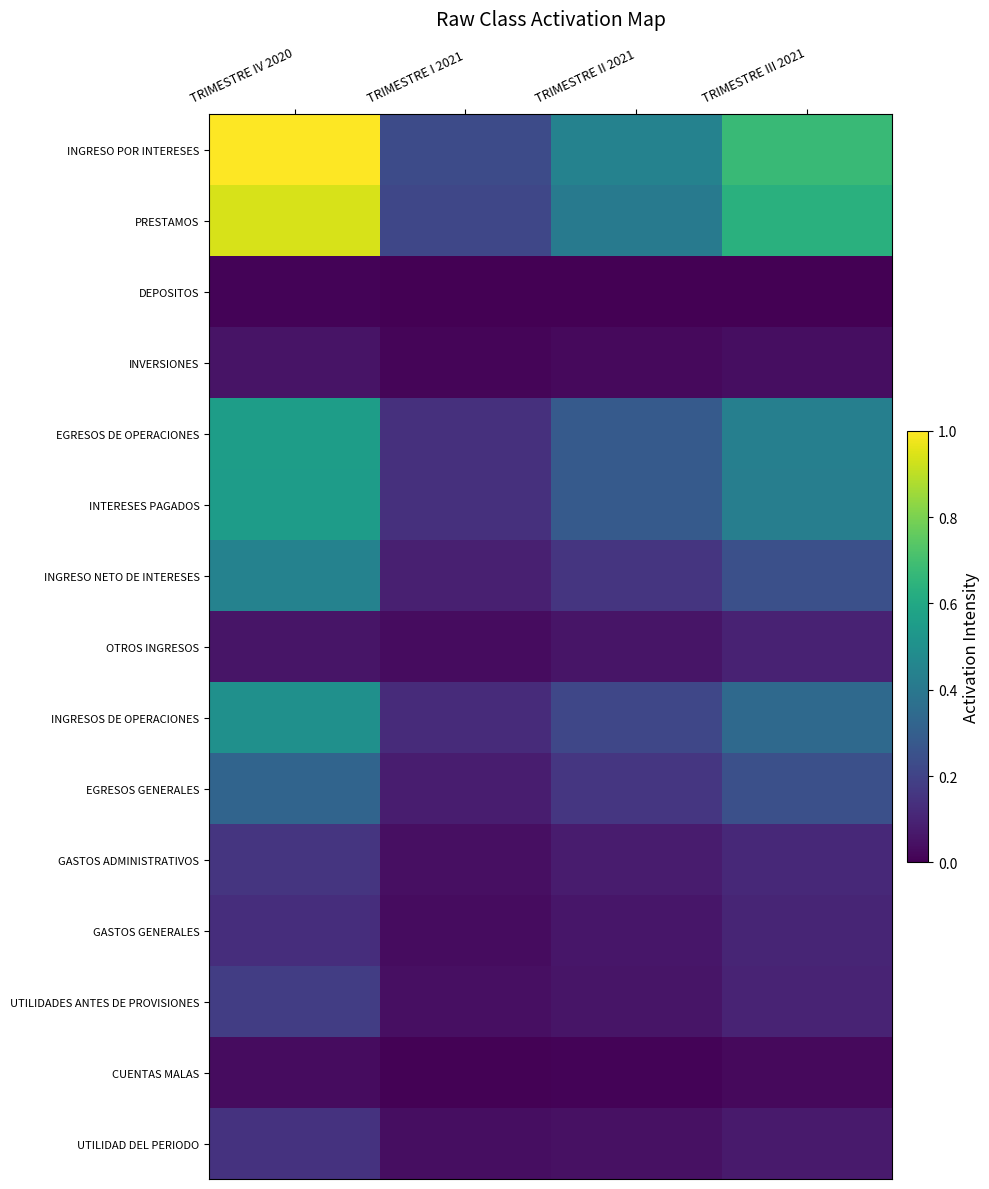

Reading left to right, transcribe all the data shown in this chart.

INGRESO POR INTERESES: TRIMESTRE IV 2020=1.0	TRIMESTRE I 2021=0.2	TRIMESTRE II 2021=0.4	TRIMESTRE III 2021=0.7
PRESTAMOS: TRIMESTRE IV 2020=0.9	TRIMESTRE I 2021=0.2	TRIMESTRE II 2021=0.4	TRIMESTRE III 2021=0.6
DEPOSITOS: TRIMESTRE IV 2020=0.0	TRIMESTRE I 2021=0.0	TRIMESTRE II 2021=0.0	TRIMESTRE III 2021=0.0
INVERSIONES: TRIMESTRE IV 2020=0.1	TRIMESTRE I 2021=0.0	TRIMESTRE II 2021=0.0	TRIMESTRE III 2021=0.0
EGRESOS DE OPERACIONES: TRIMESTRE IV 2020=0.6	TRIMESTRE I 2021=0.1	TRIMESTRE II 2021=0.3	TRIMESTRE III 2021=0.4
INTERESES PAGADOS: TRIMESTRE IV 2020=0.6	TRIMESTRE I 2021=0.1	TRIMESTRE II 2021=0.3	TRIMESTRE III 2021=0.4
INGRESO NETO DE INTERESES: TRIMESTRE IV 2020=0.4	TRIMESTRE I 2021=0.1	TRIMESTRE II 2021=0.2	TRIMESTRE III 2021=0.2
OTROS INGRESOS: TRIMESTRE IV 2020=0.1	TRIMESTRE I 2021=0.0	TRIMESTRE II 2021=0.1	TRIMESTRE III 2021=0.1
INGRESOS DE OPERACIONES: TRIMESTRE IV 2020=0.5	TRIMESTRE I 2021=0.1	TRIMESTRE II 2021=0.2	TRIMESTRE III 2021=0.3
EGRESOS GENERALES: TRIMESTRE IV 2020=0.3	TRIMESTRE I 2021=0.1	TRIMESTRE II 2021=0.2	TRIMESTRE III 2021=0.2
GASTOS ADMINISTRATIVOS: TRIMESTRE IV 2020=0.2	TRIMESTRE I 2021=0.0	TRIMESTRE II 2021=0.1	TRIMESTRE III 2021=0.1
GASTOS GENERALES: TRIMESTRE IV 2020=0.1	TRIMESTRE I 2021=0.0	TRIMESTRE II 2021=0.1	TRIMESTRE III 2021=0.1
UTILIDADES ANTES DE PROVISIONES: TRIMESTRE IV 2020=0.2	TRIMESTRE I 2021=0.0	TRIMESTRE II 2021=0.1	TRIMESTRE III 2021=0.1
CUENTAS MALAS: TRIMESTRE IV 2020=0.0	TRIMESTRE I 2021=0.0	TRIMESTRE II 2021=0.0	TRIMESTRE III 2021=0.0
UTILIDAD DEL PERIODO: TRIMESTRE IV 2020=0.1	TRIMESTRE I 2021=0.0	TRIMESTRE II 2021=0.0	TRIMESTRE III 2021=0.1